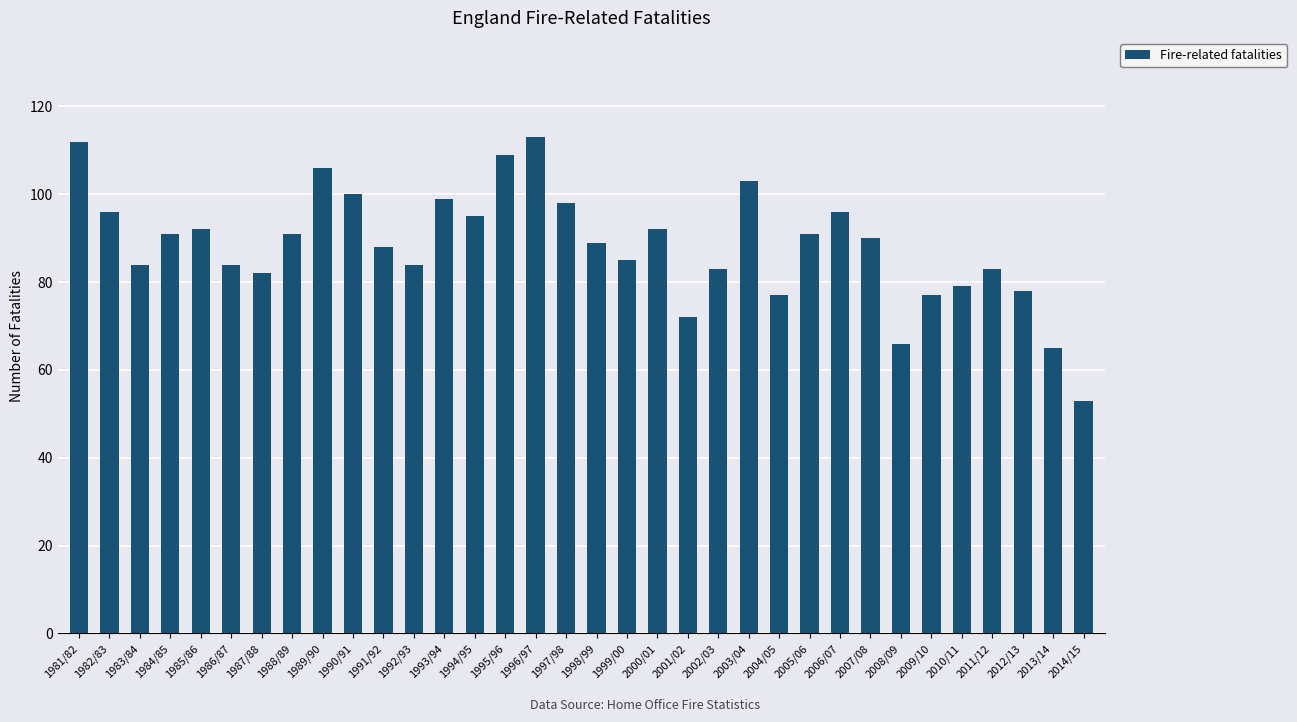

Between 1992/93 and 2001/02, which is larger?

1992/93